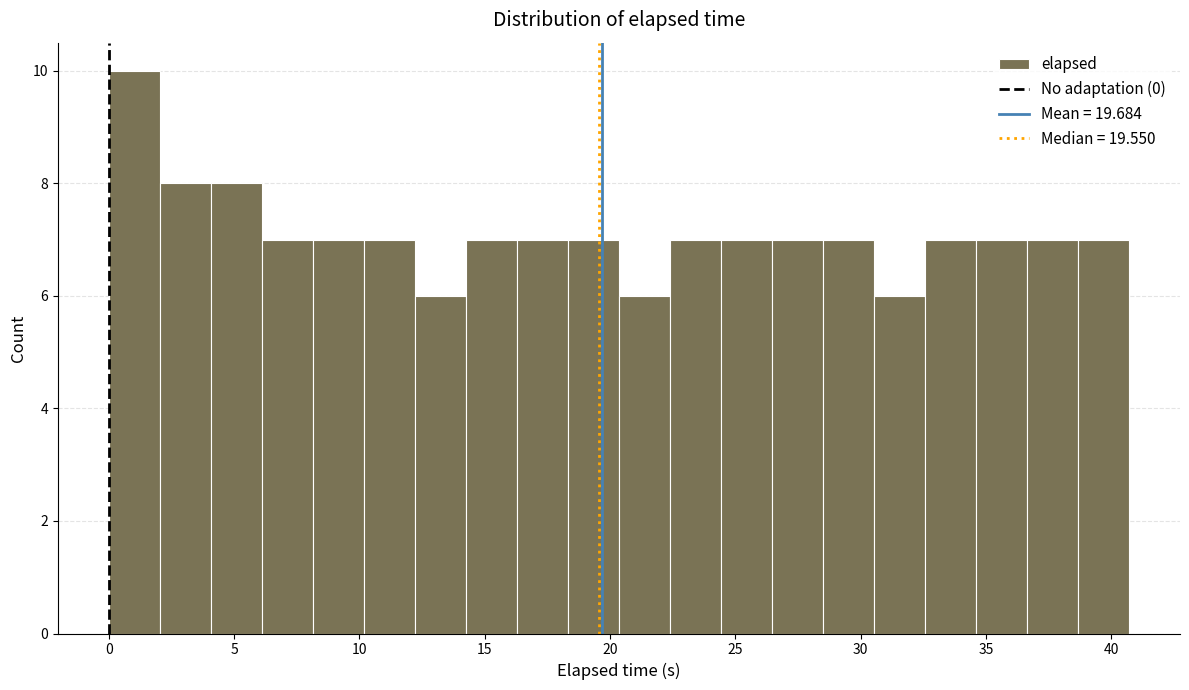

Reading left to right, list every bar in this chart as the range it spans on the x-axis followed by its height. Neither the bar edges nor the heights are printed on the chart, so give them approximately, as read against the axes.

0.0 to 2.0: 10
2.0 to 4.0: 8
4.0 to 6.0: 8
6.0 to 8.0: 7
8.0 to 10.0: 7
10.0 to 12.0: 7
12.0 to 14.0: 6
14.0 to 16.5: 7
16.5 to 18.5: 7
18.5 to 20.5: 7
20.5 to 22.5: 6
22.5 to 24.5: 7
24.5 to 26.5: 7
26.5 to 28.5: 7
28.5 to 30.5: 7
30.5 to 32.5: 6
32.5 to 34.5: 7
34.5 to 36.5: 7
36.5 to 38.5: 7
38.5 to 40.5: 7